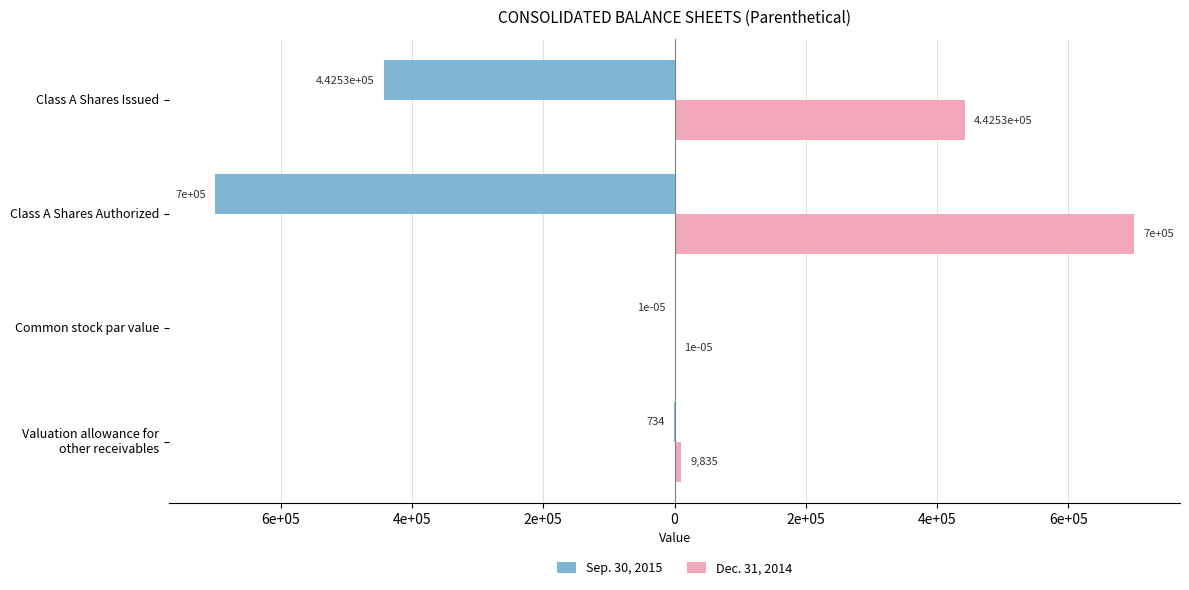

What are all the series names shown in the legend?

Sep. 30, 2015, Dec. 31, 2014